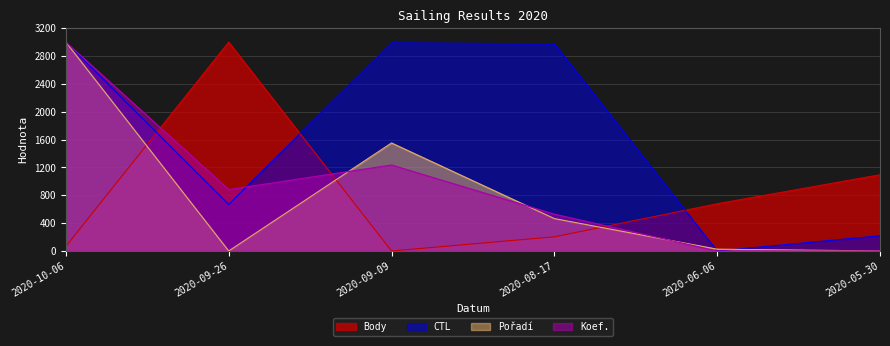

What is the sum of all Koef. values?

5647.1